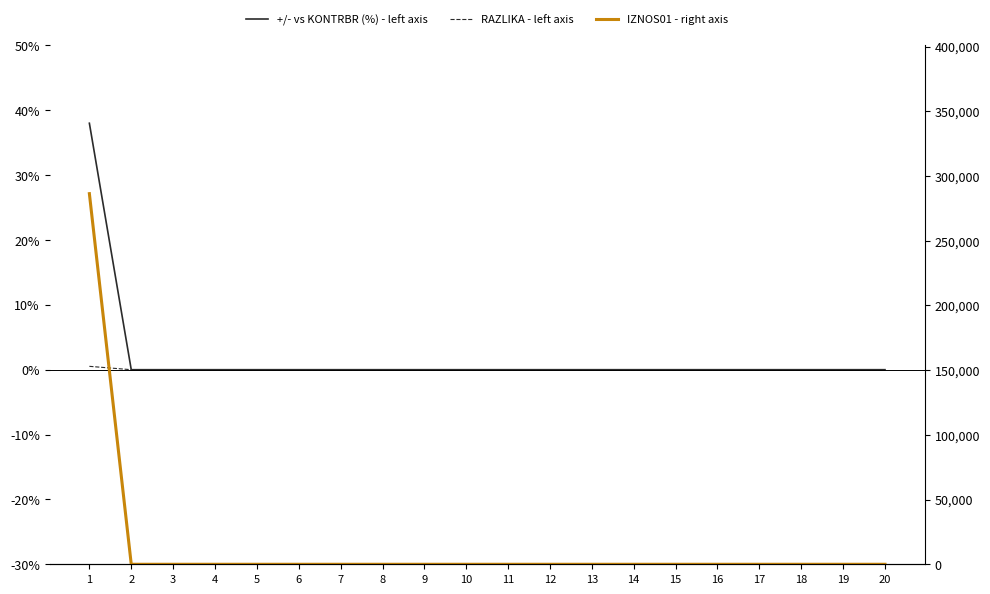

True or false: IZNOS01 - right axis and RAZLIKA - left axis cross at least once.

False